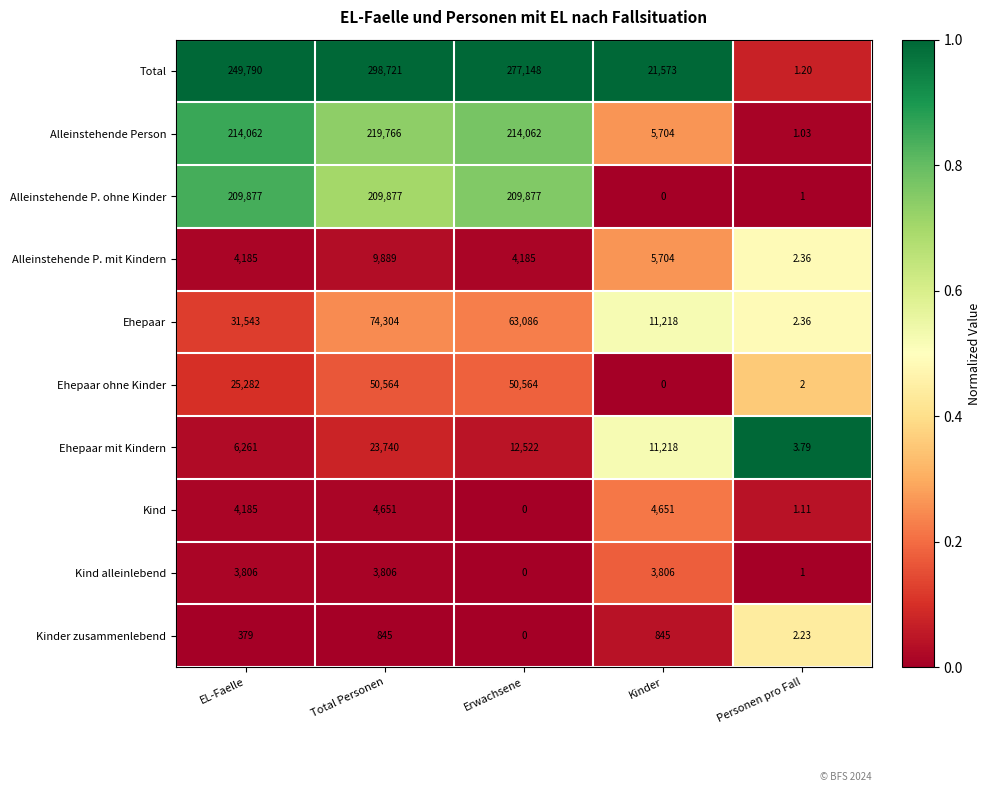

List the series in order of their peak value, lowest first.

Kinder zusammenlebend, Kind alleinlebend, Kind, Alleinstehende P. mit Kindern, Ehepaar mit Kindern, Ehepaar ohne Kinder, Ehepaar, Alleinstehende P. ohne Kinder, Alleinstehende Person, Total